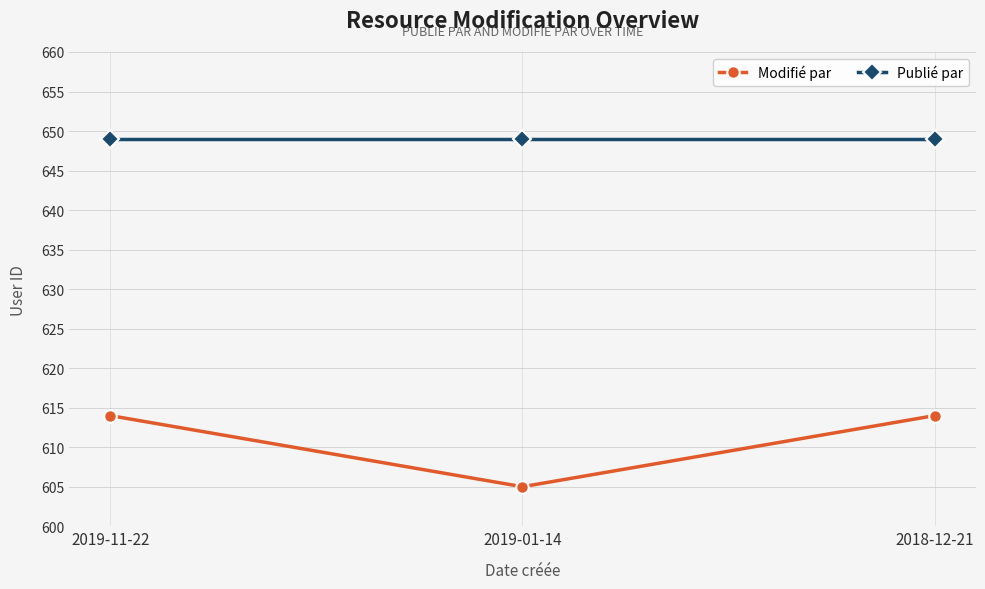

The value of Modifié par at 2018-12-21 is 838. True or false?

False